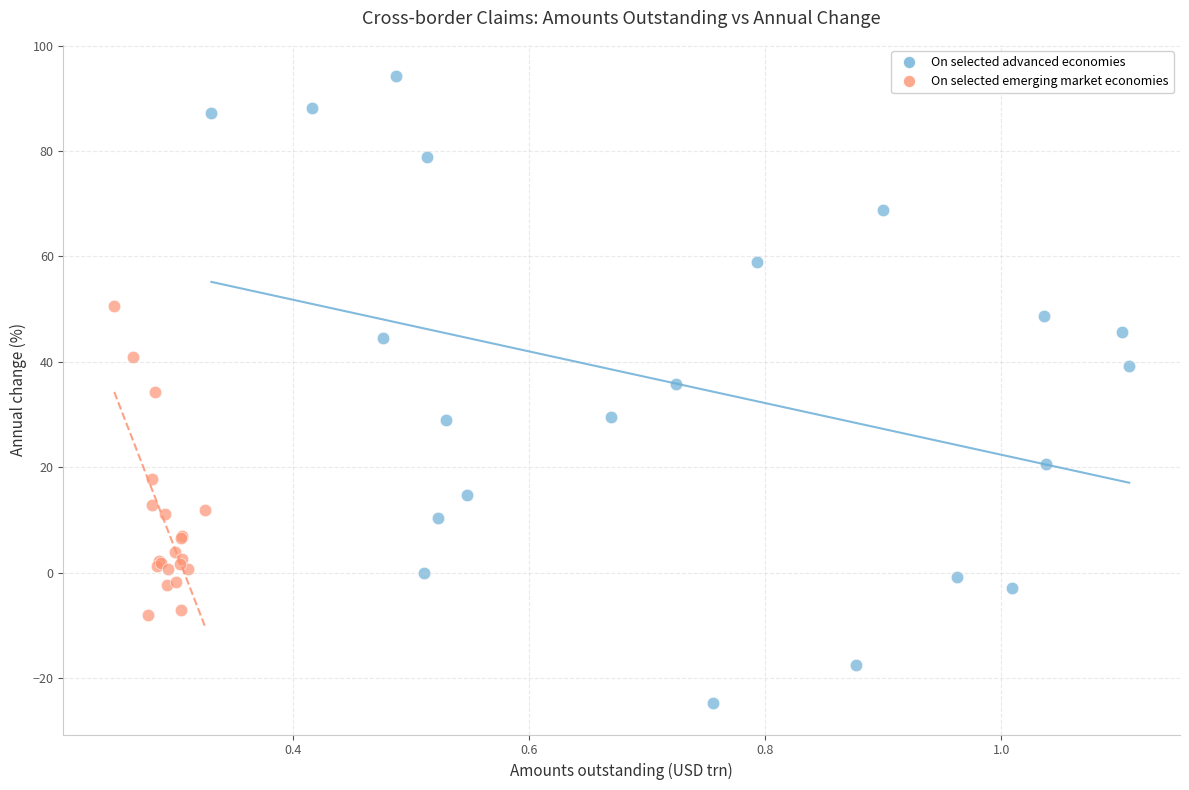

Which series reaches the maximum Y coordinate?

On selected advanced economies